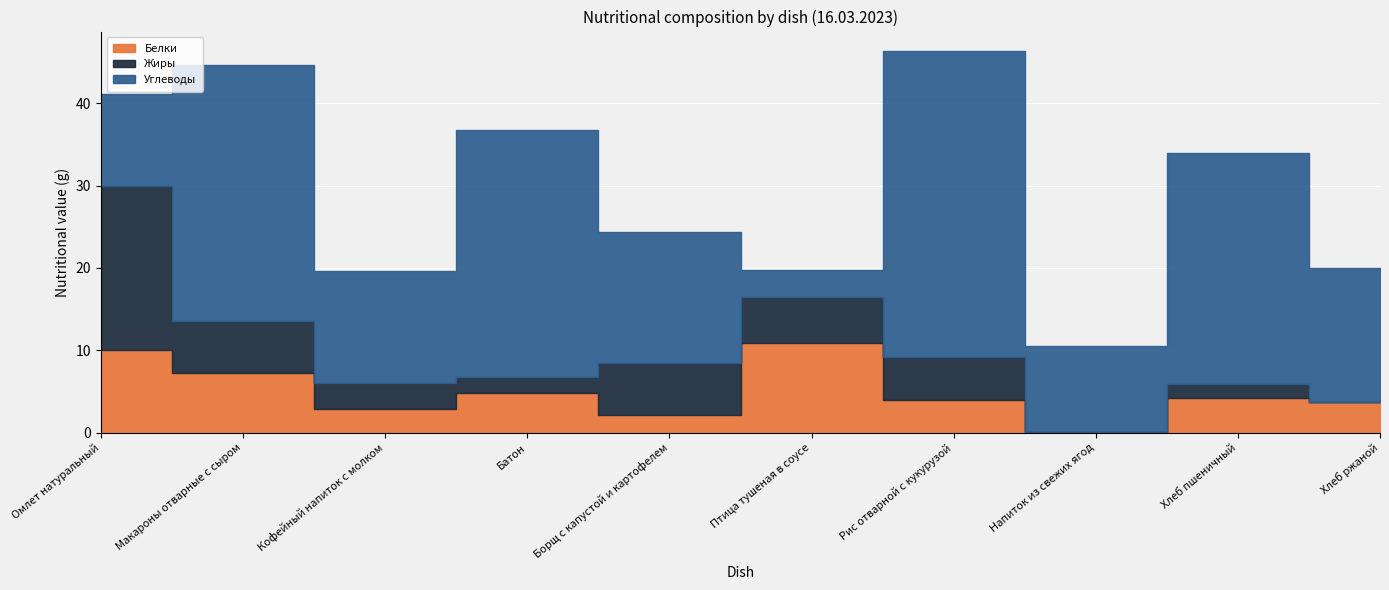

What position from the right is Омлет натуральный?

10